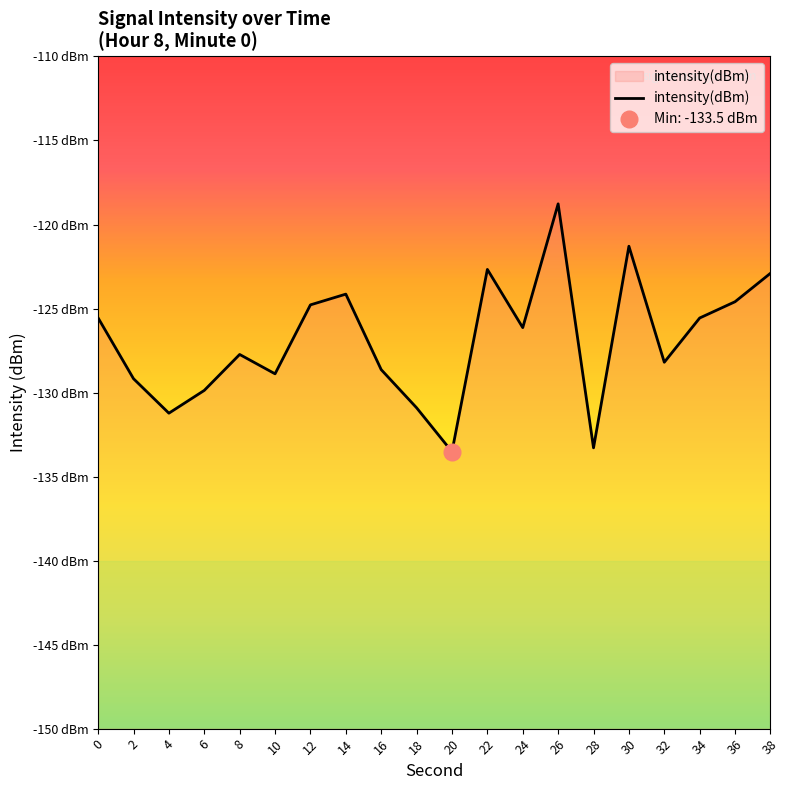

How many data points does each series have?

20